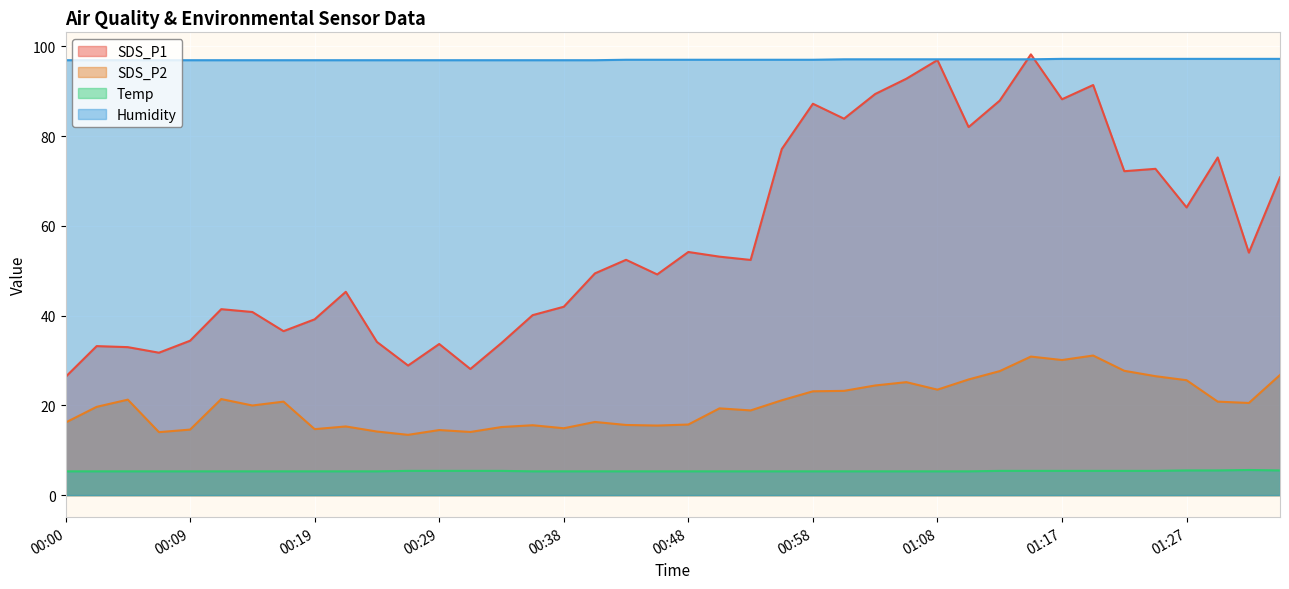

What is the average value of the Temp series?

5.3